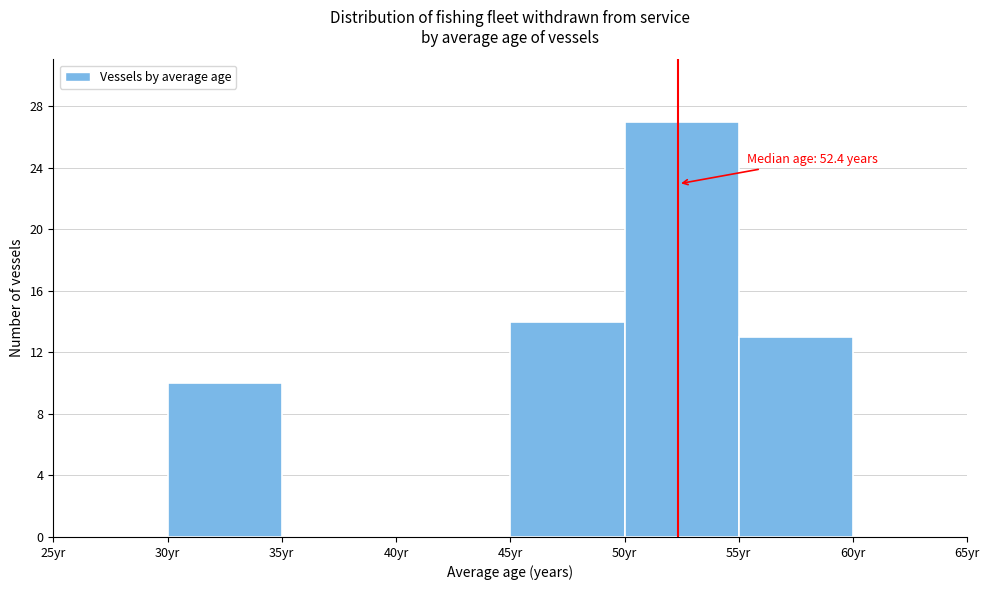

Over which range of the x-axis is the bar tallest?

50 to 55